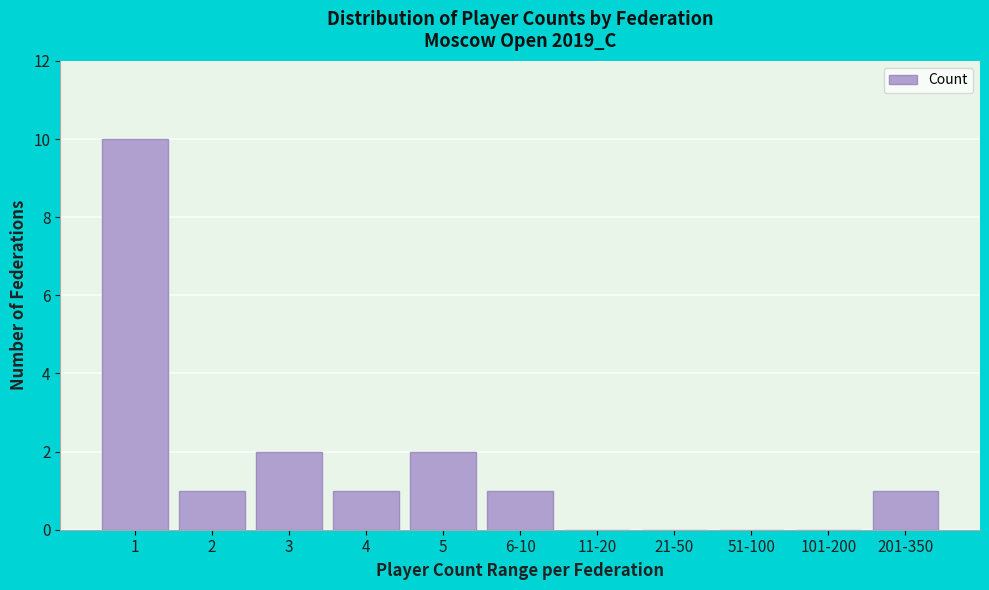

Reading right to left, extract all data points from this chart.

201-350=1	101-200=0	51-100=0	21-50=0	11-20=0	6-10=1	5=2	4=1	3=2	2=1	1=10